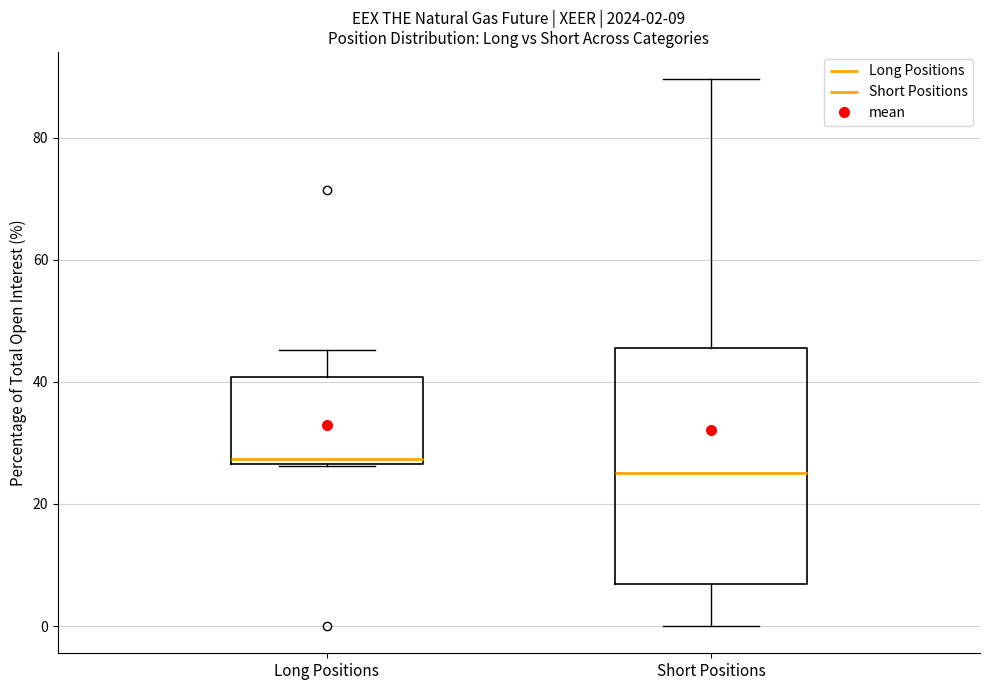

Comparing the boxes themselves (not the whiskers), which one is the tallest?

Short Positions